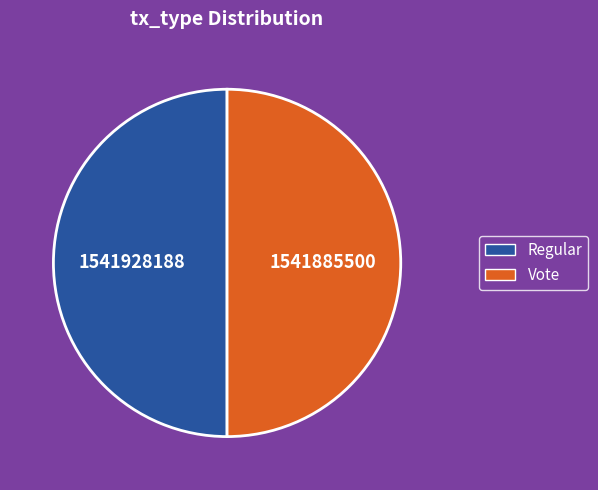

True or false: Regular accounts for 50% of the total.

True